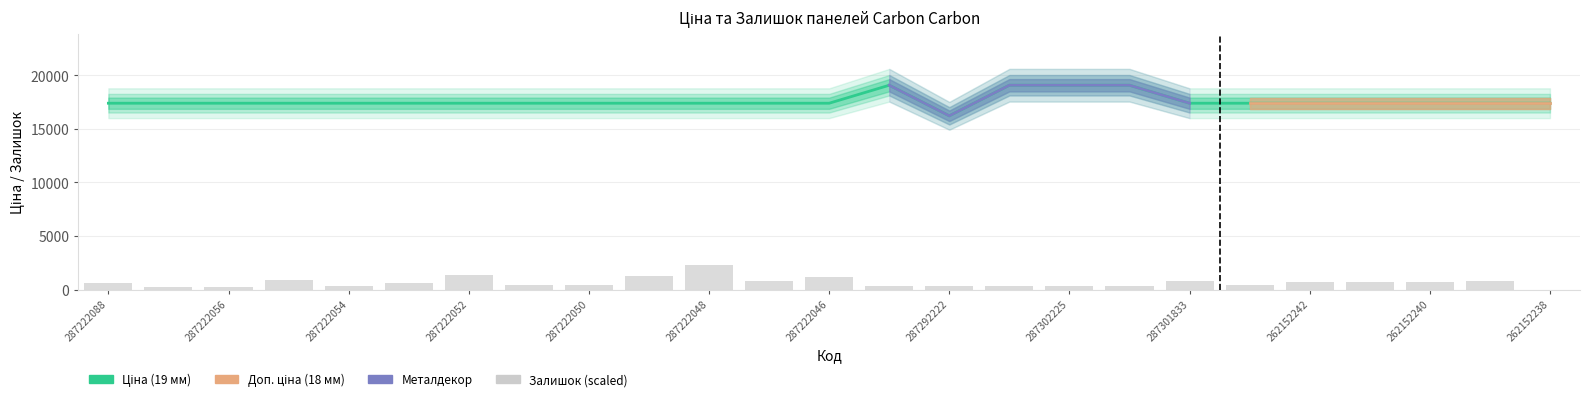

Which series has the widest spread of values?

Ціна